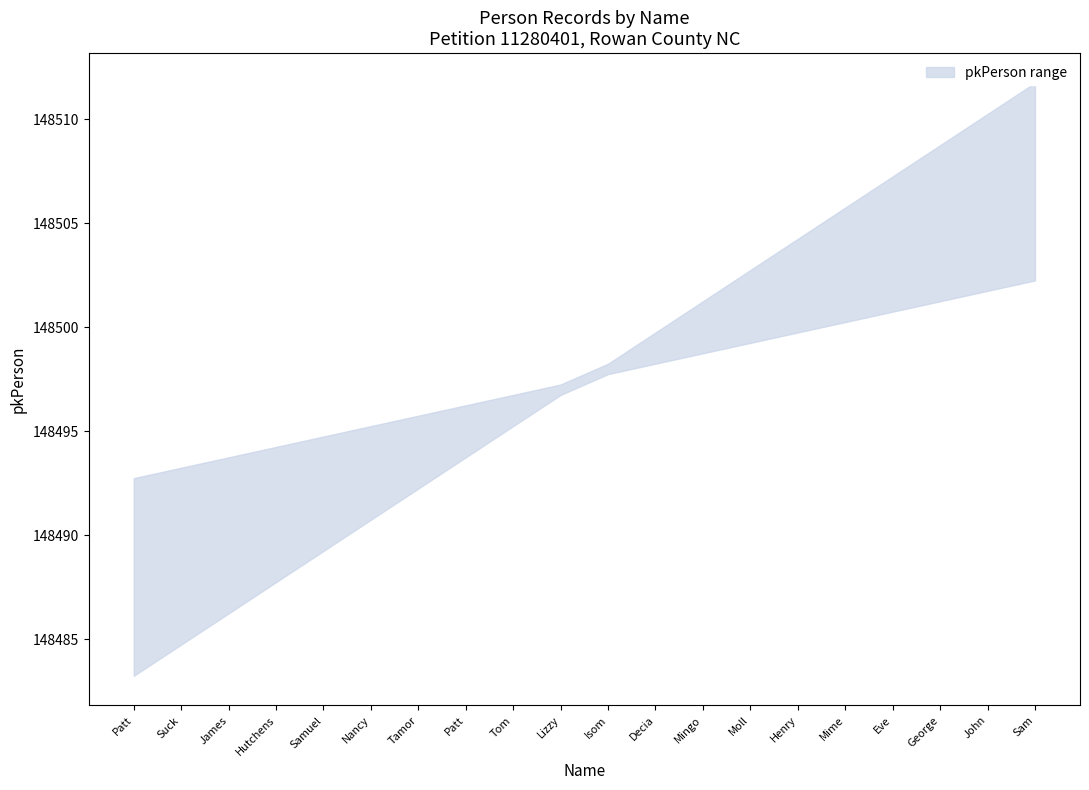

True or false: lower and upper cross at least once.

False